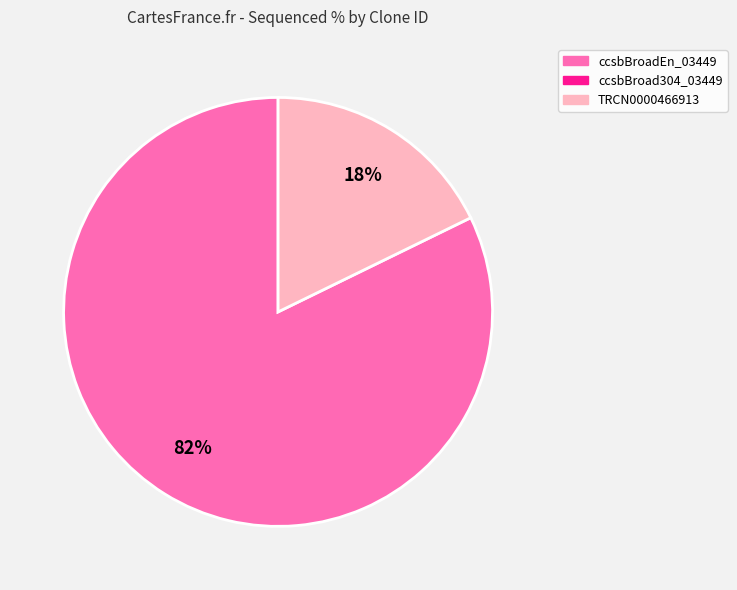

To the nearest percent, what is the difference between the largest and smallest slice percentages?

64%